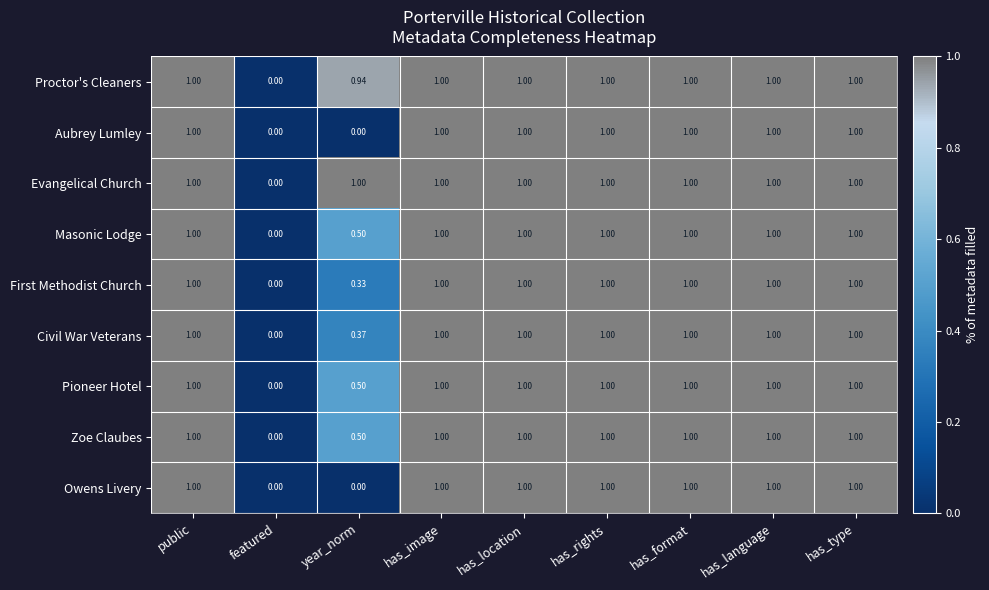

Which series has the largest total across all categories?

Evangelical Church